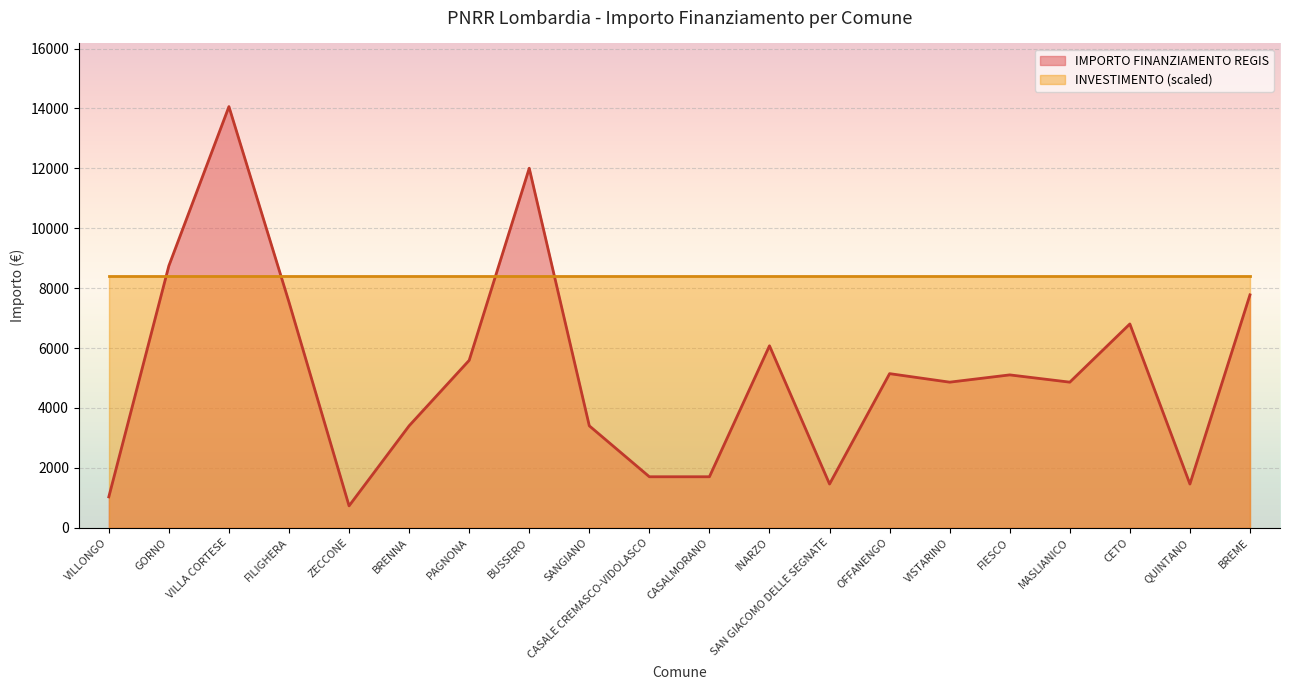

Read the value at MASLIANICO, to the nearest 50.

4850